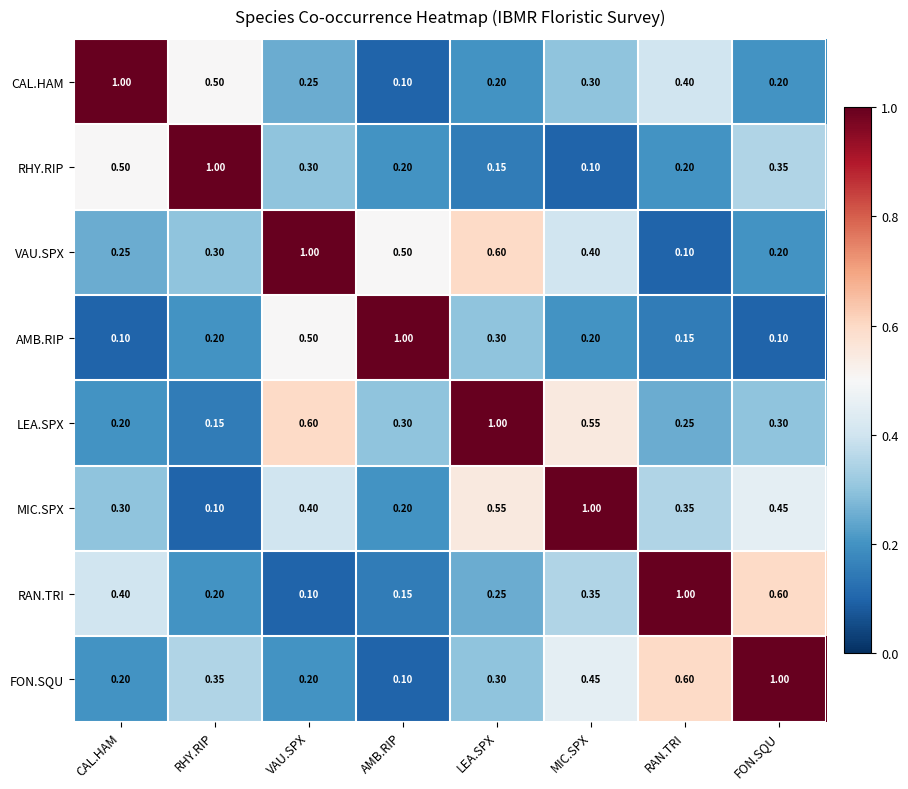

Which category has the lowest value in the MIC.SPX series?

RHY.RIP